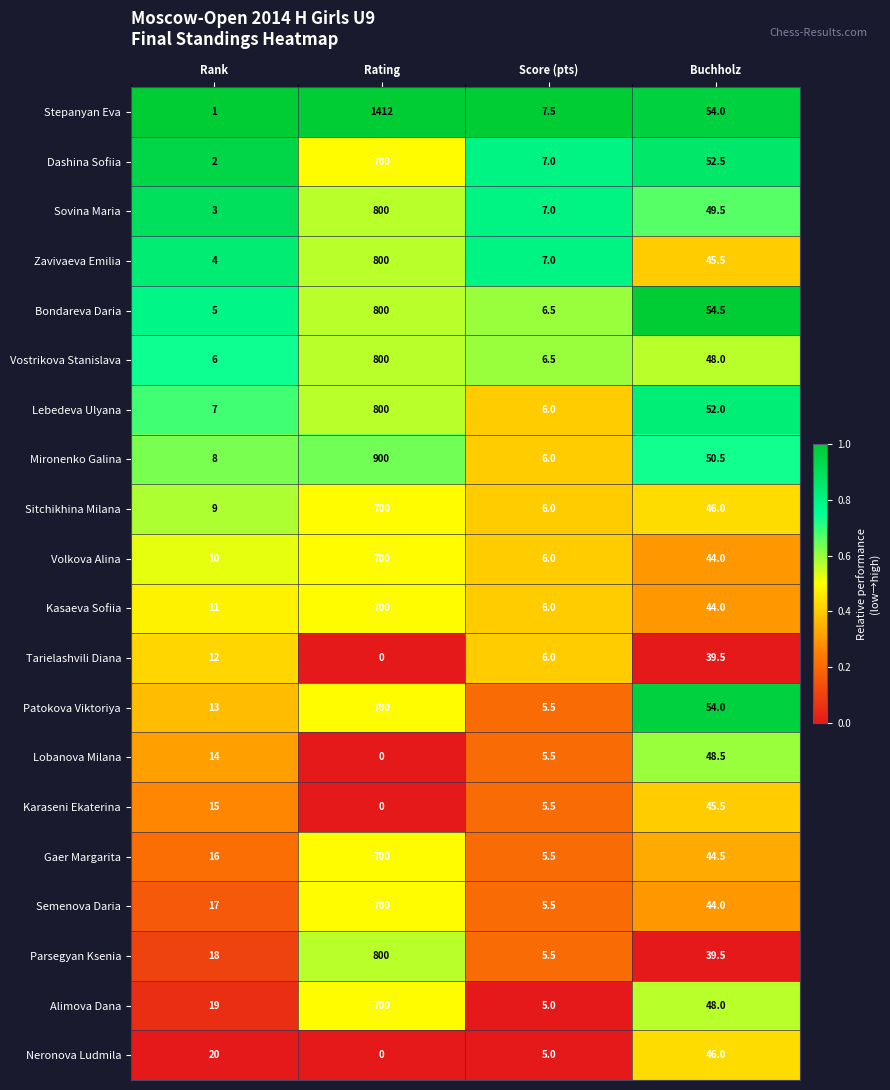

Which label corresponds to the smallest value in the chart?

Rating